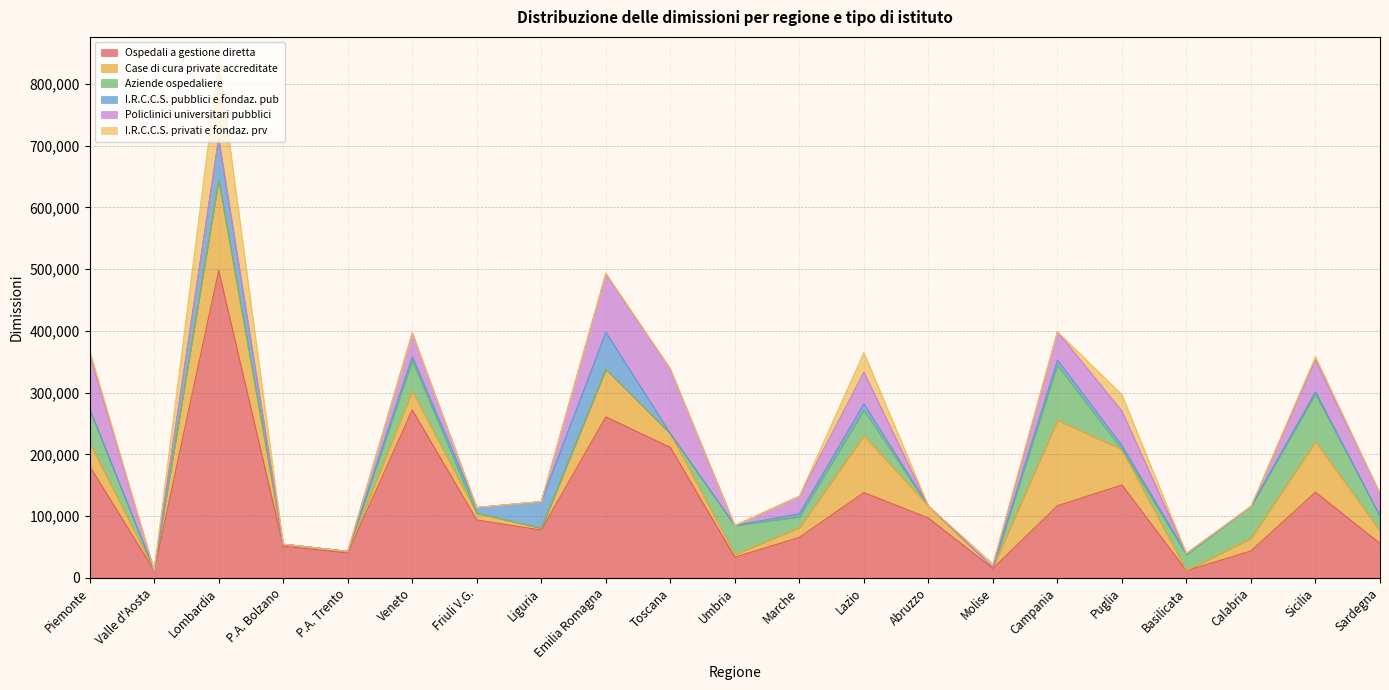

What is the difference between the Policlinici universitari pubblici values at Puglia and P.A. Trento?

55756